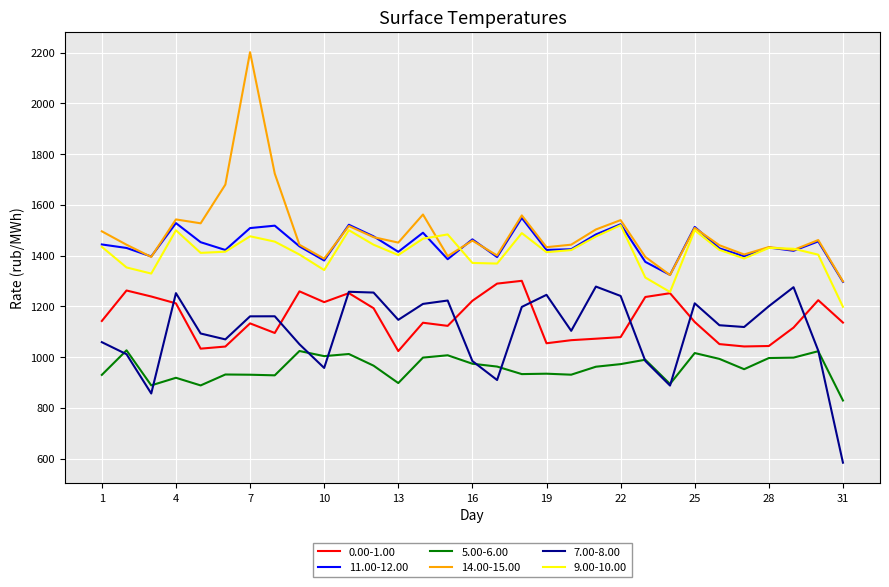

Which series has the largest range (max minus min)?

14.00-15.00